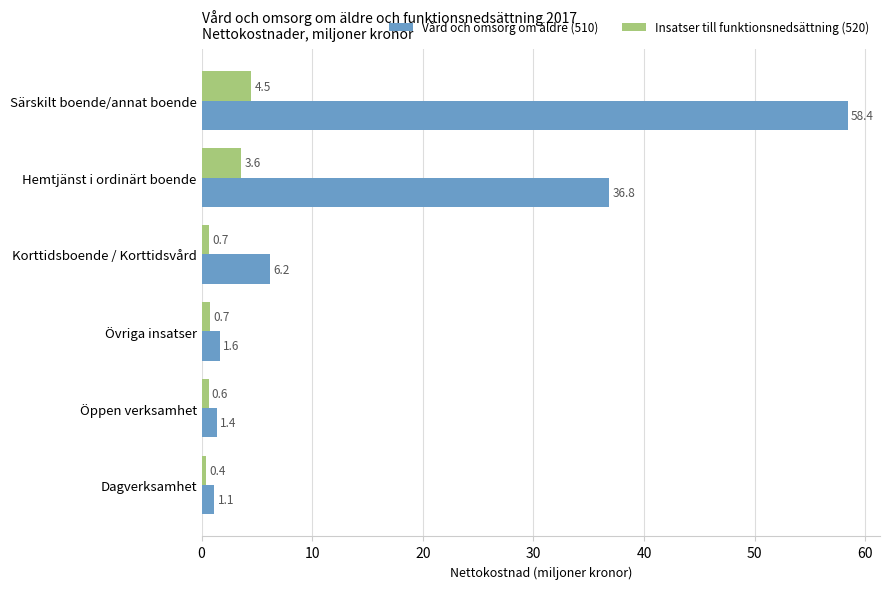

What is the difference between the maximum and minimum values in the Insatser till funktionsnedsättning (520) series?

4.1